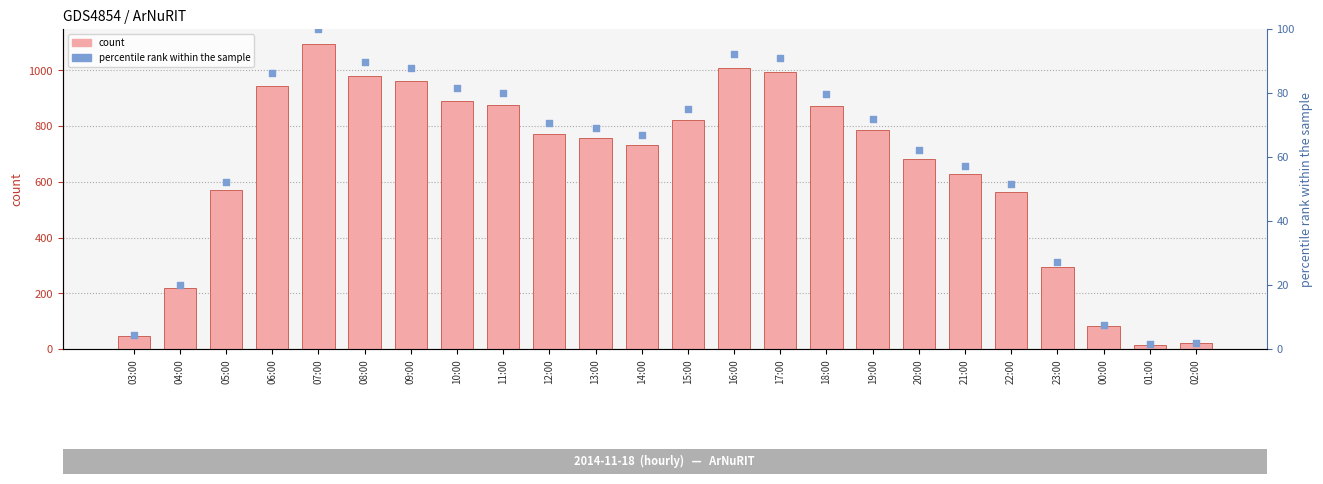

What is the total value across all series at 14:00?

798.9